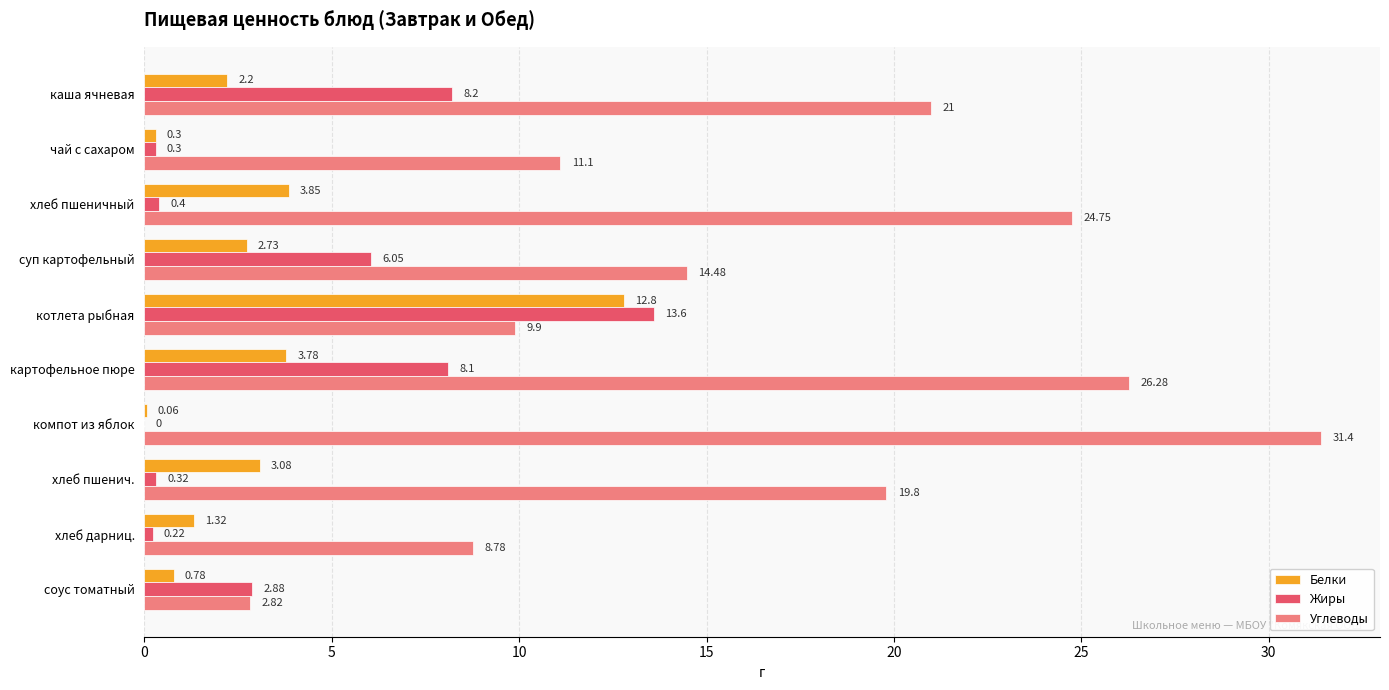

What is the sum of the Белки values at суп картофельный and хлеб пшенич.?

5.8